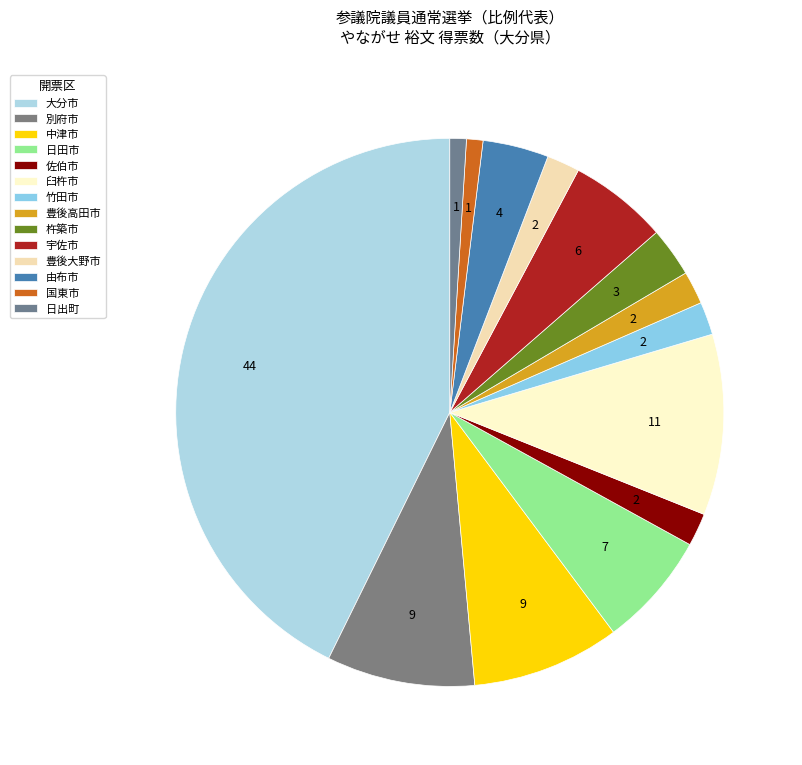

What is the largest slice in the pie chart?

大分市